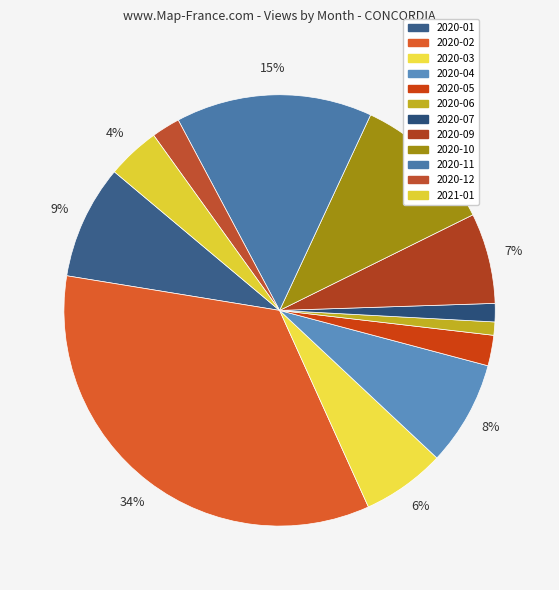

Is it true that 2020-06 is 11% of the pie?

False